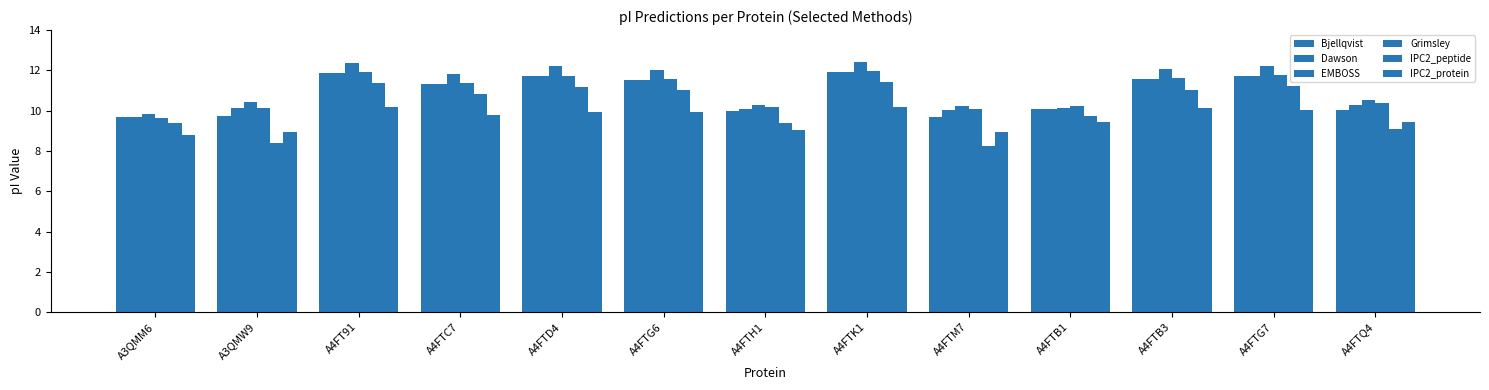

Count the number of categories in the chart.

13